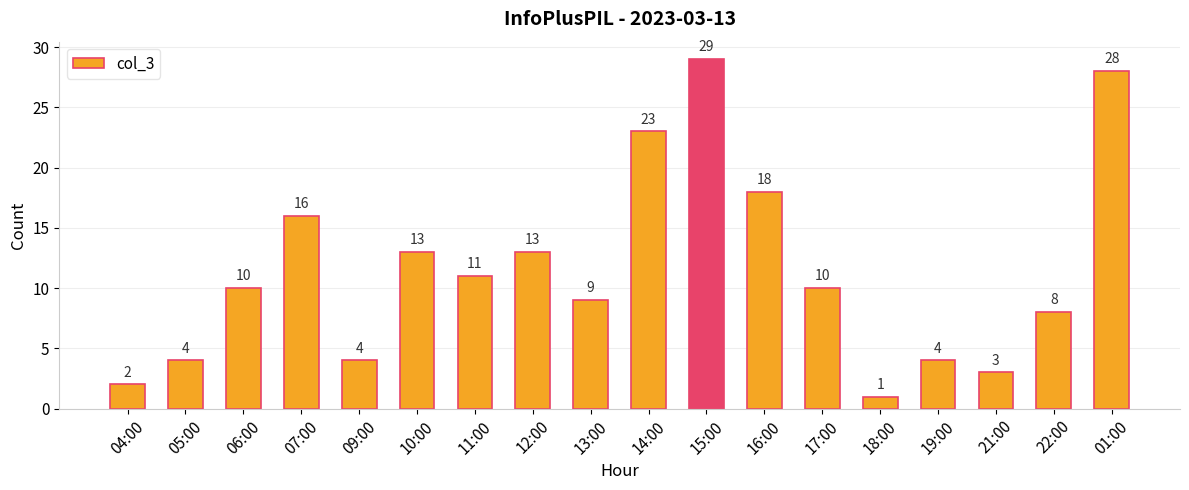

What is the label of the 16th bar from the left?

21:00